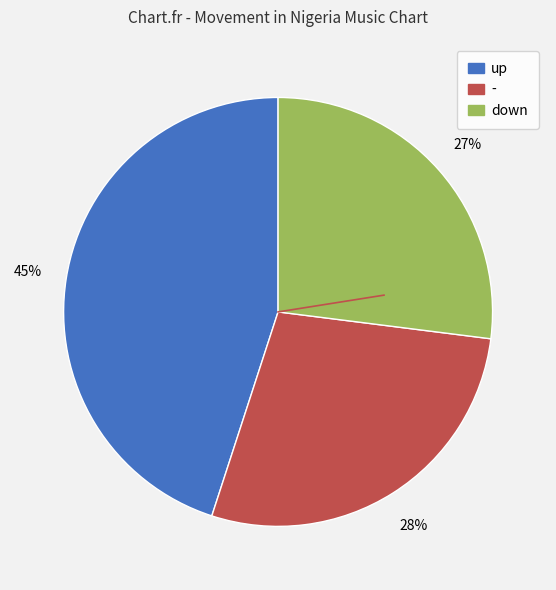

Is down the majority of the pie?

No